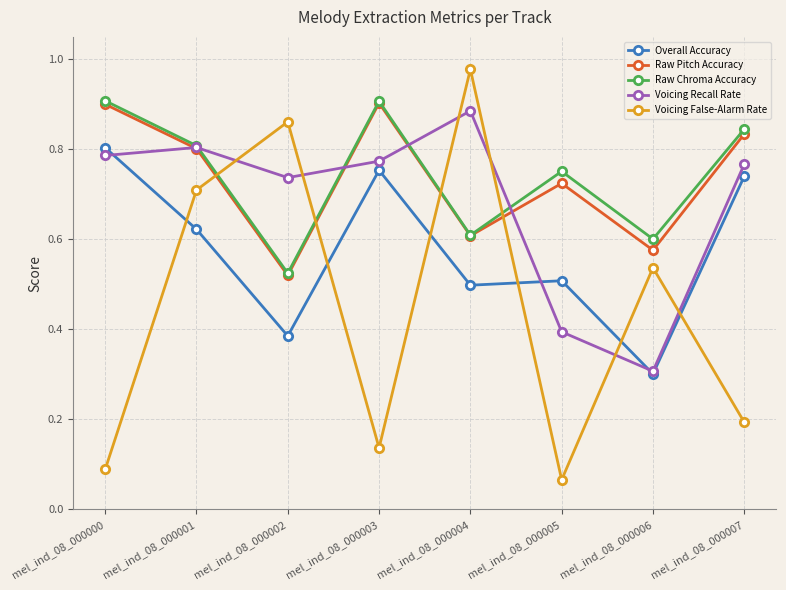

In Voicing Recall Rate, how many points are lower than both neighbors (excluding endpoints)?

2